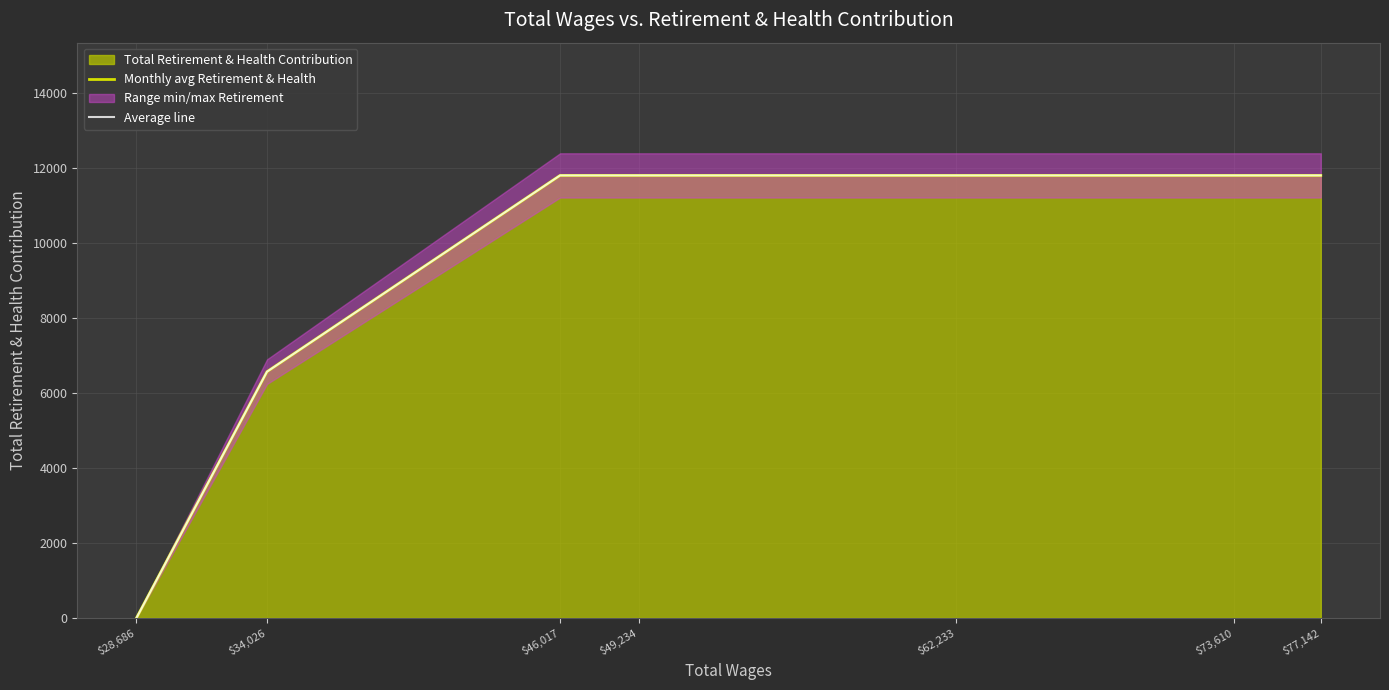

How many lines are shown in the chart?

2